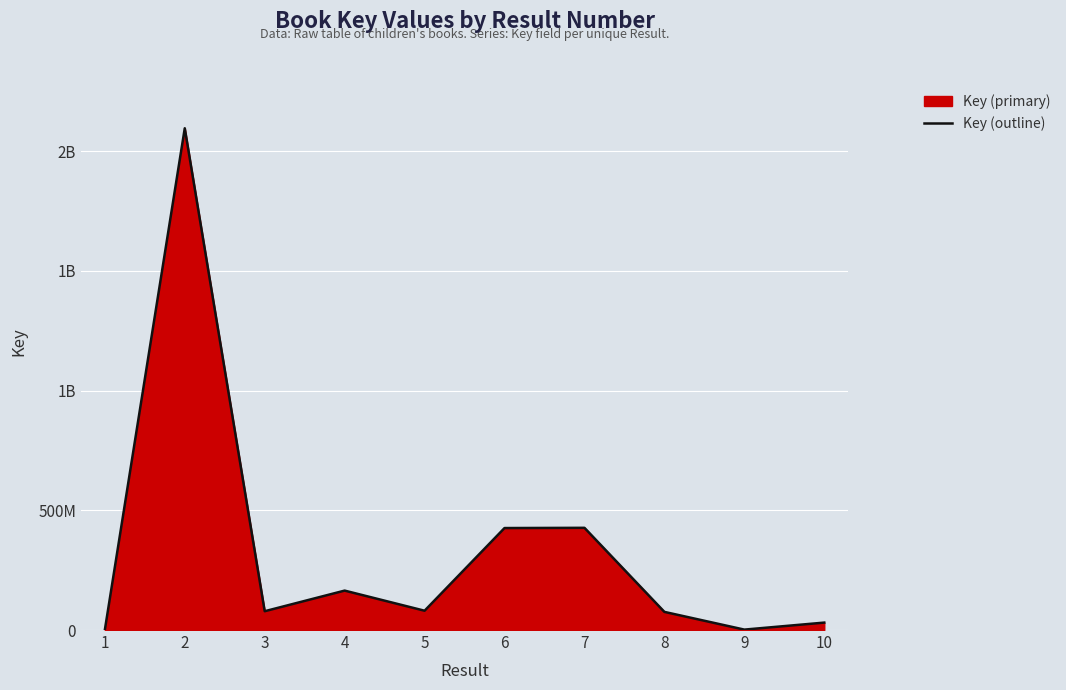

How many lines are shown in the chart?

1